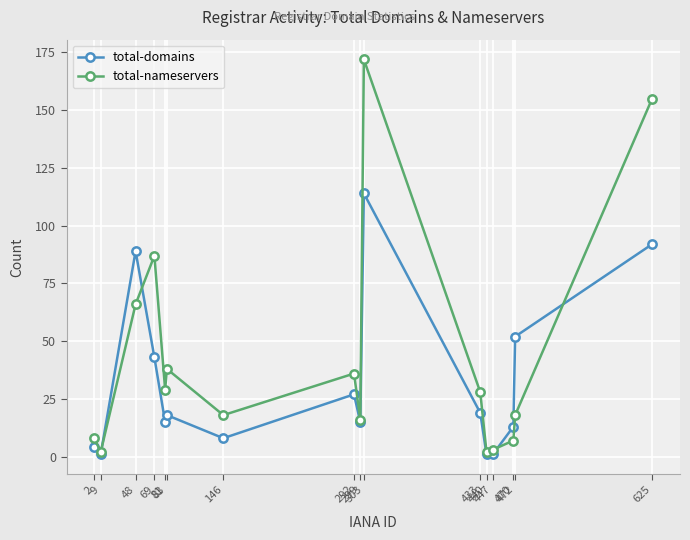

What is the approximate value of total-nameservers at 83, to the nearest 10?

40